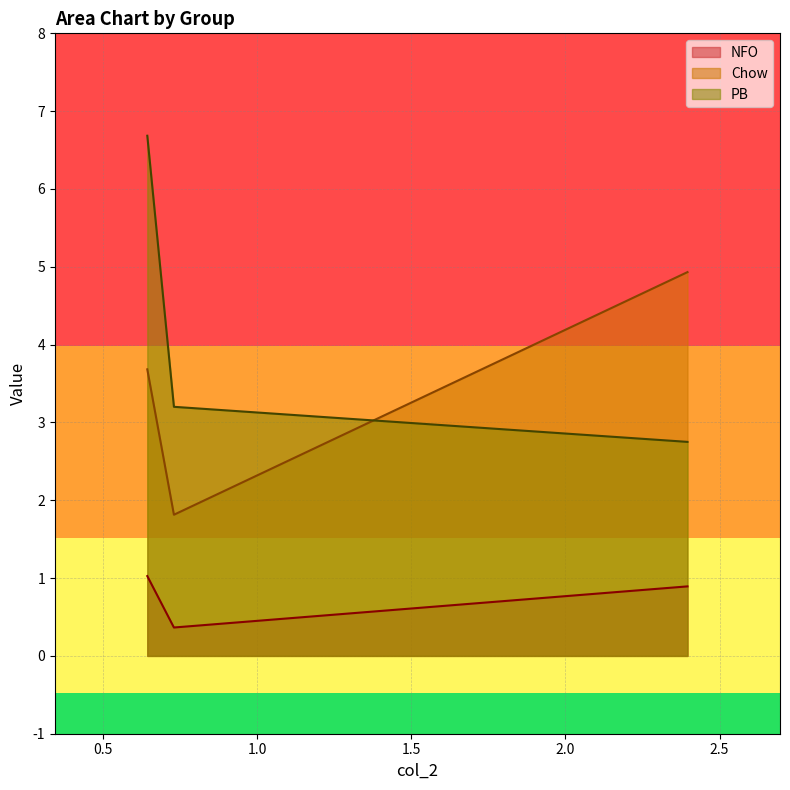

At which label is Chow closest to 3?

col_3